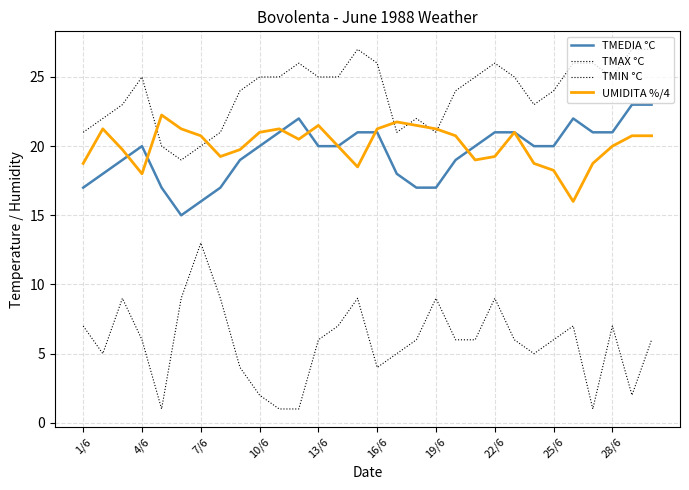

How many lines are shown in the chart?

4